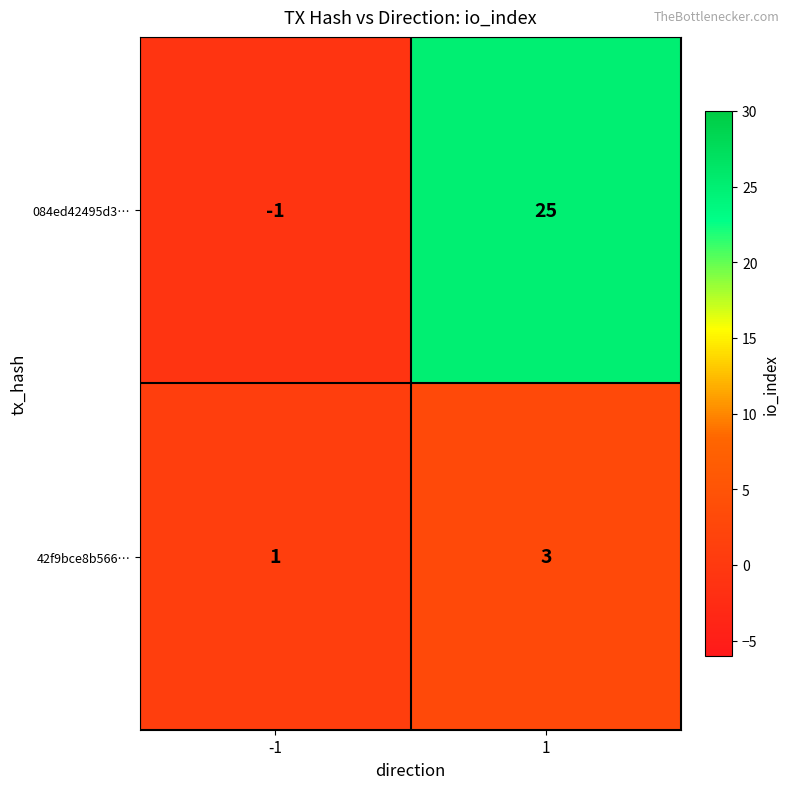

What is the maximum value shown in the chart?

25